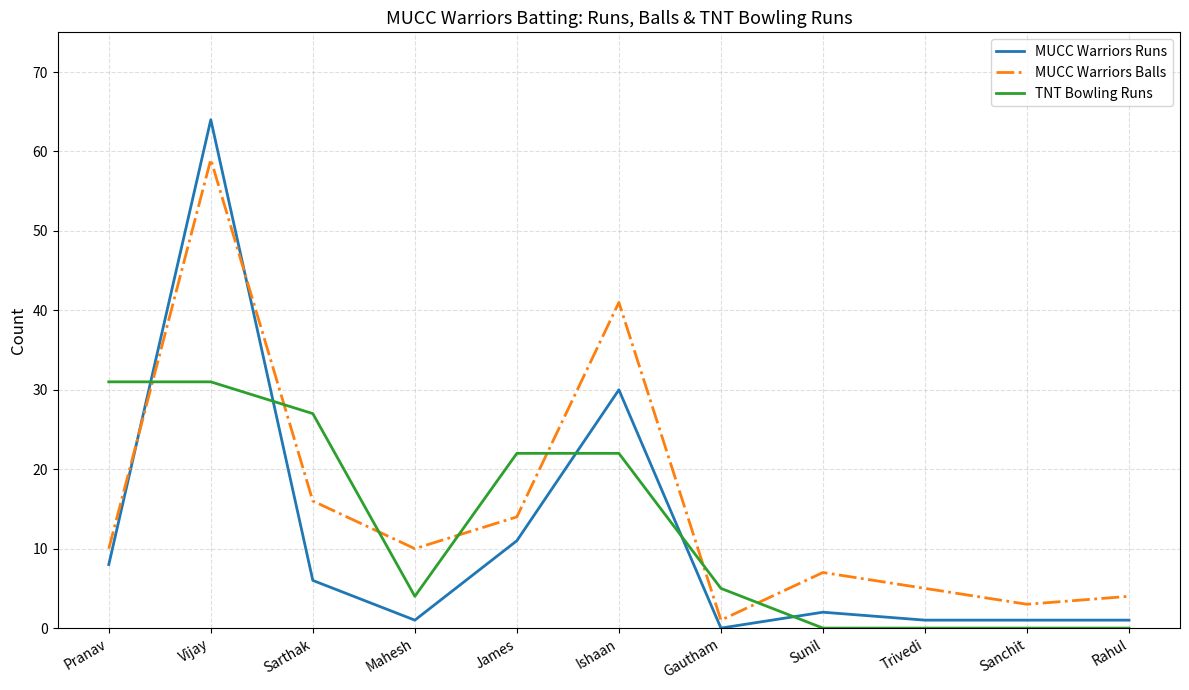

What position from the left is Ishaan?

6